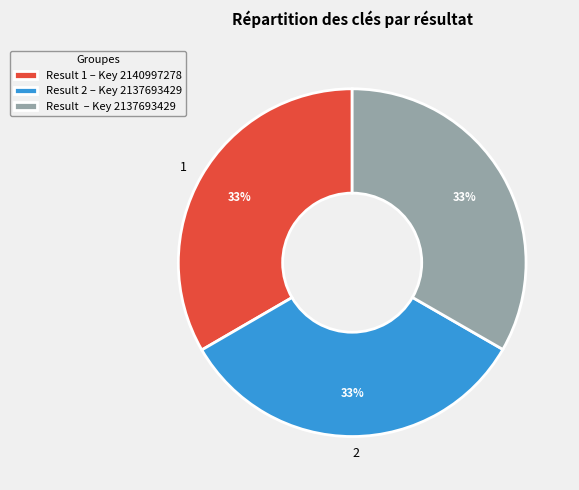

To the nearest percent, what is the average slice percentage?

33%